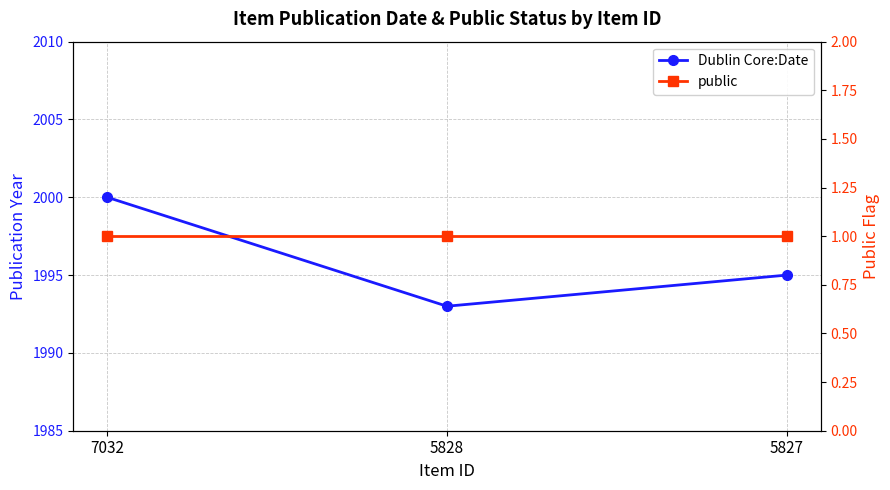

What is the value of the public point at the 1st from the left?

1